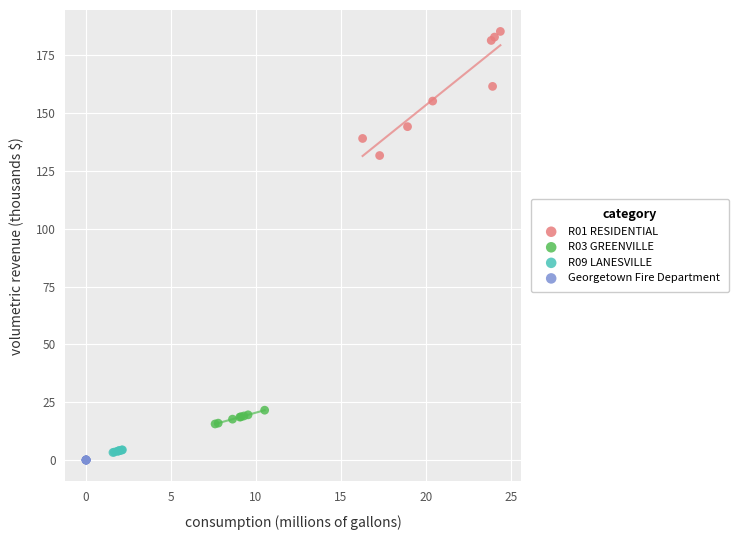

Which series contains the highest Y value?

R01 RESIDENTIAL